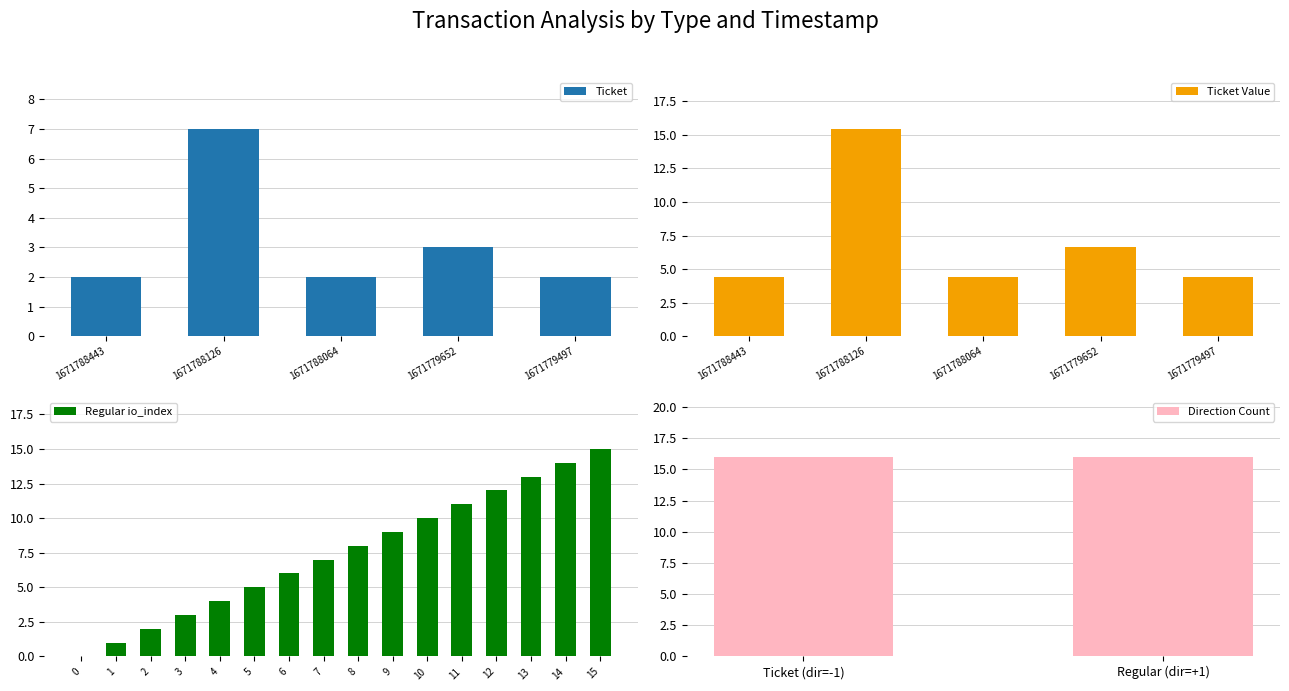

What is the difference between the Ticket values at 1671788126 and 1671779497?

5